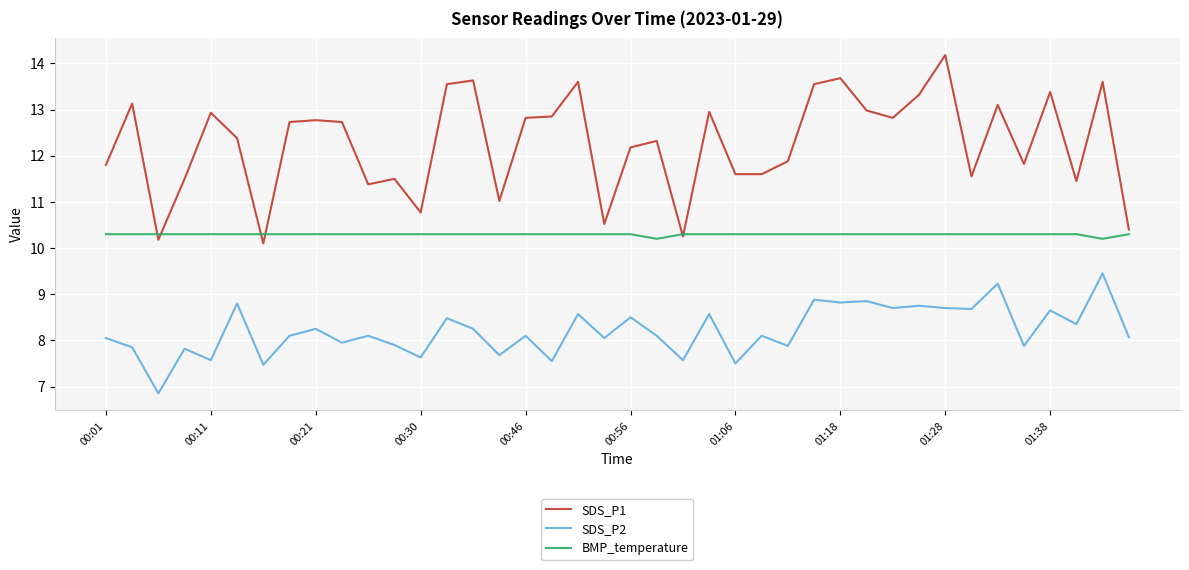

Rank the series by their maximum value, from lowest to highest.

SDS_P2, BMP_temperature, SDS_P1